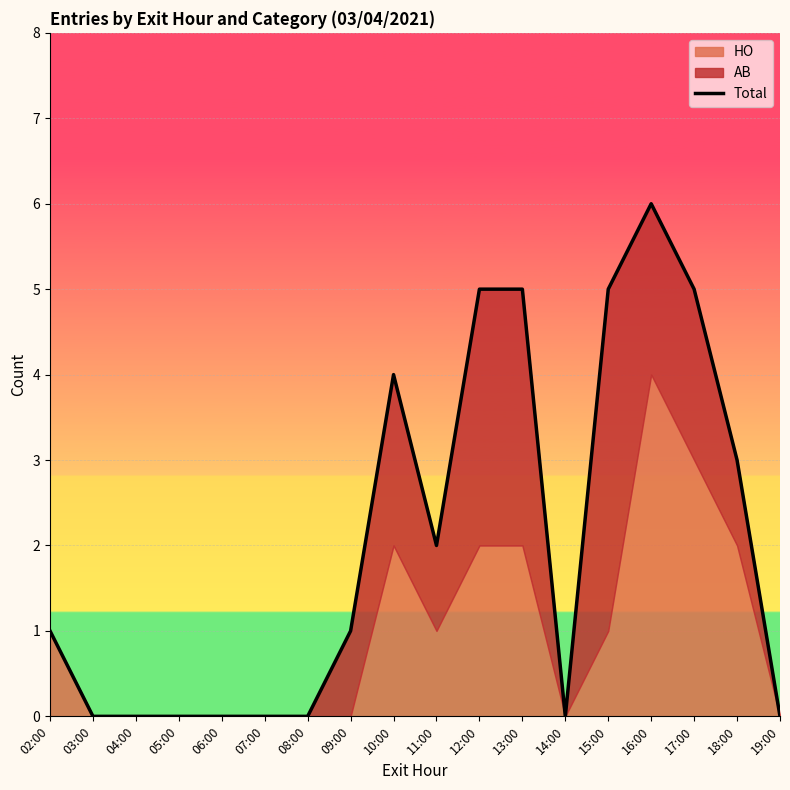

Reading left to right, extract all data points from this chart.

1	0	0	0	0	0	0	1	4	2	5	5	0	5	6	5	3	0